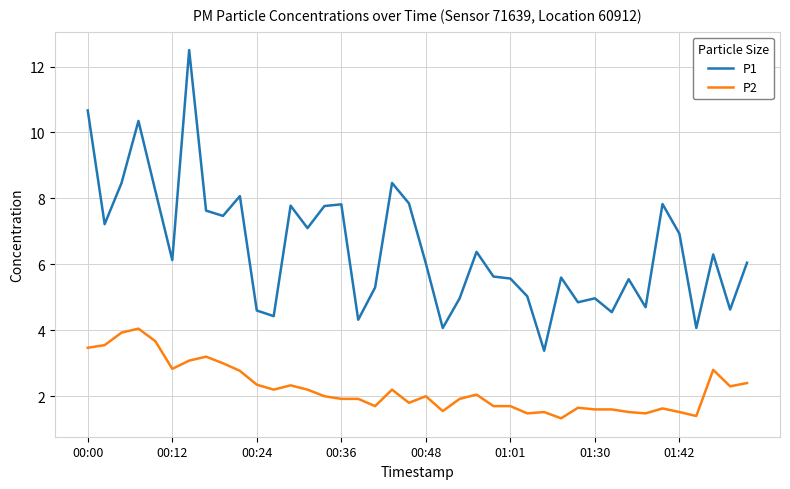

Which series has the widest spread of values?

P1